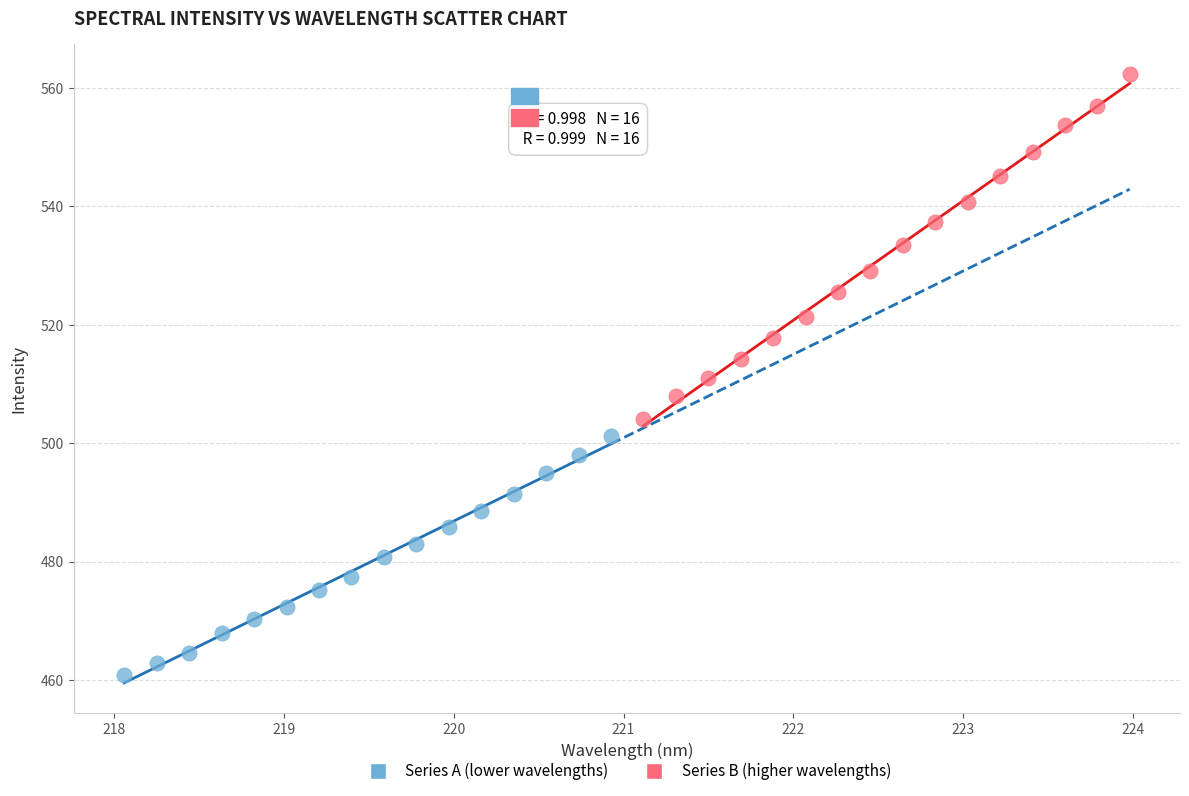

Which series has the widest spread of Y values?

Series B (higher wavelengths)